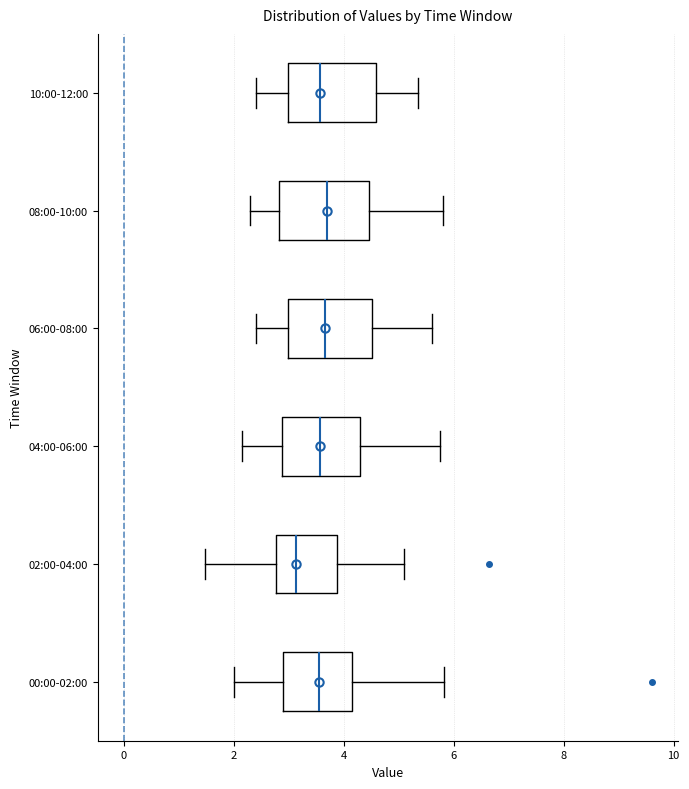

Reading bottom to top, read every box against the x-axis: the position of its median line, the range the box covers, and the ends of its whiskers. The values are not printed on the chart, so give them approximately, as read against the axis.

00:00-02:00: median 3.6, box 3.0 to 4.2, whiskers 2.0 to 5.8
02:00-04:00: median 3.2, box 2.8 to 3.8, whiskers 1.4 to 5.2
04:00-06:00: median 3.6, box 2.8 to 4.2, whiskers 2.2 to 5.8
06:00-08:00: median 3.6, box 3.0 to 4.6, whiskers 2.4 to 5.6
08:00-10:00: median 3.8, box 2.8 to 4.4, whiskers 2.4 to 5.8
10:00-12:00: median 3.6, box 3.0 to 4.6, whiskers 2.4 to 5.4